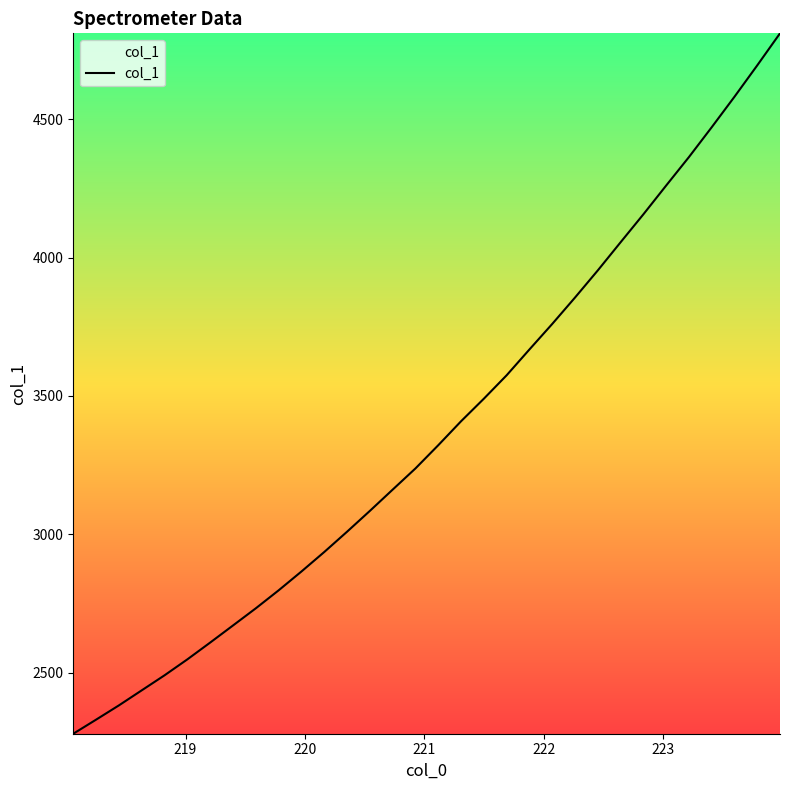

How many categories are shown in the chart?

32